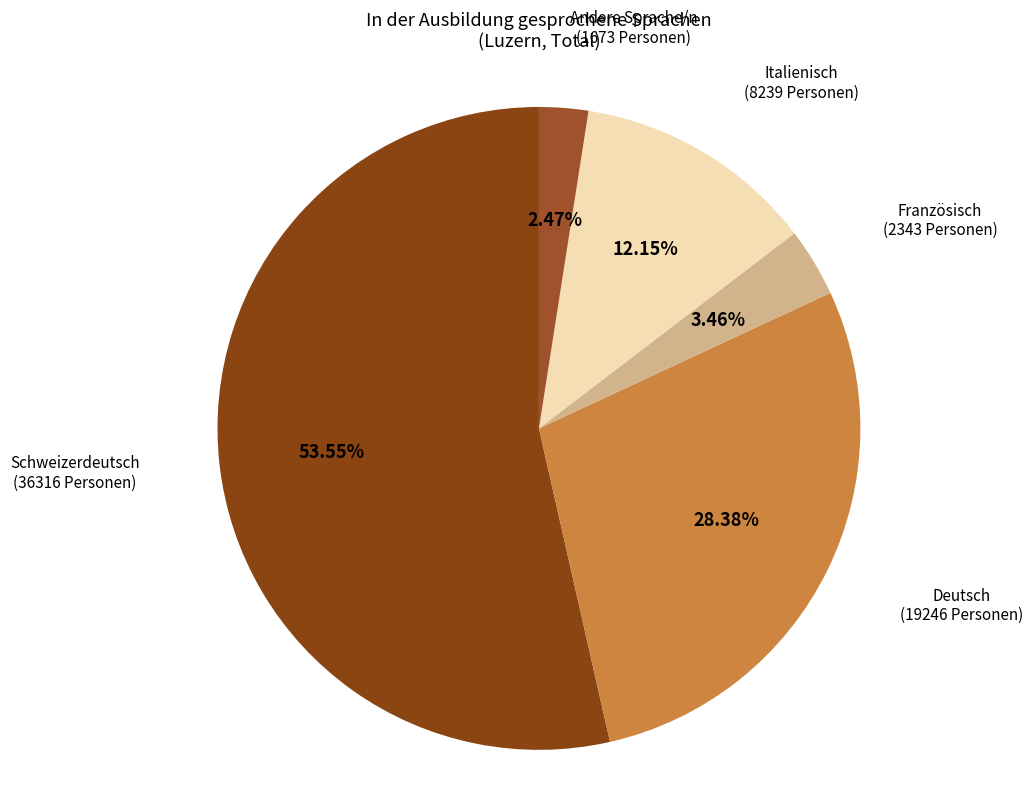

To the nearest percent, what is the average slice percentage?

20%